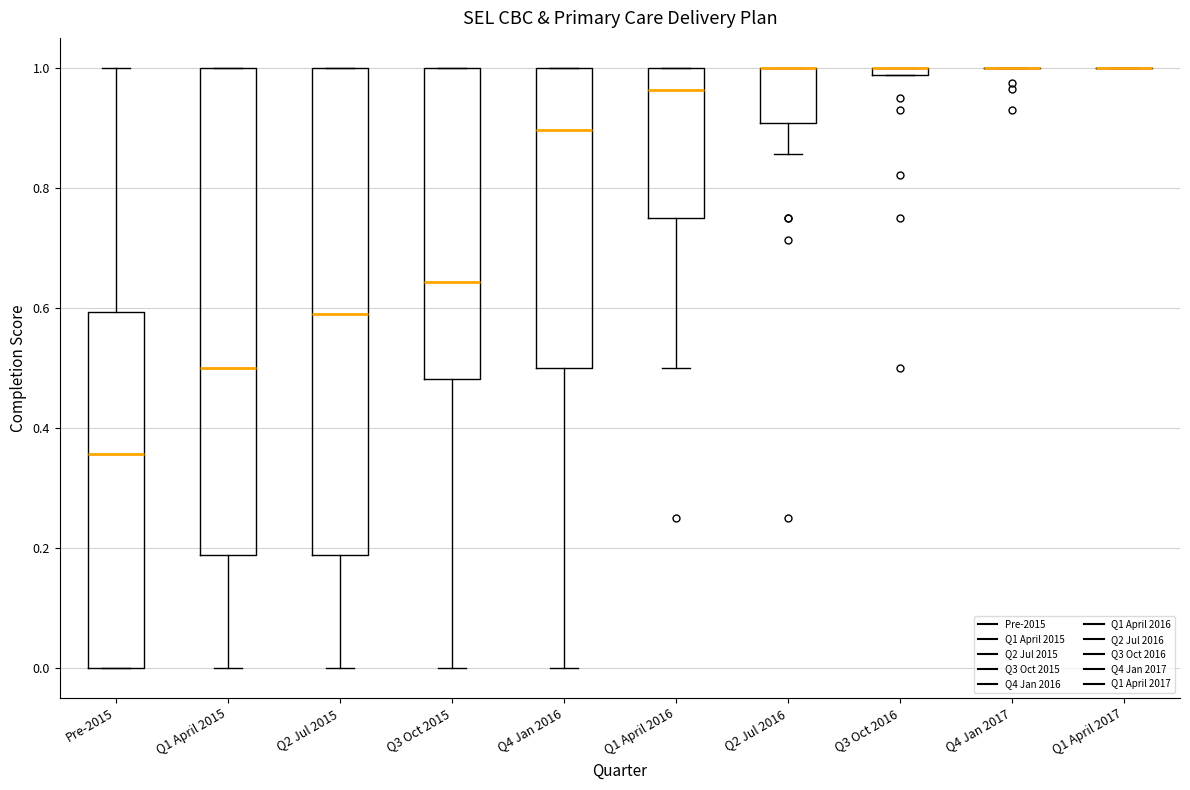

Where does the median line of the box for Q1 April 2015 sit on the y-axis? The values are not printed on the chart, so give them approximately, as read against the axis.

0.50